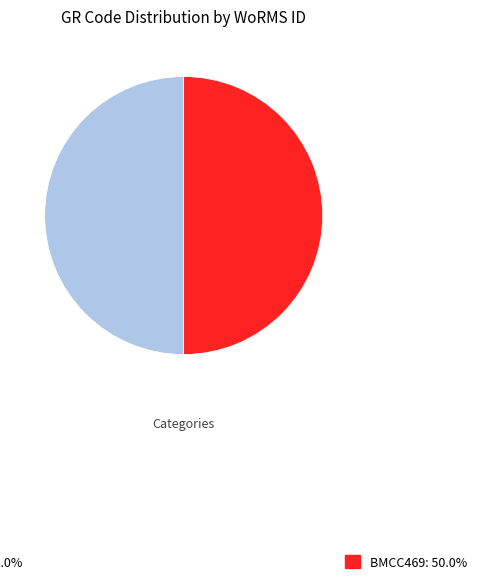

Which slice is the largest?

BMCC469